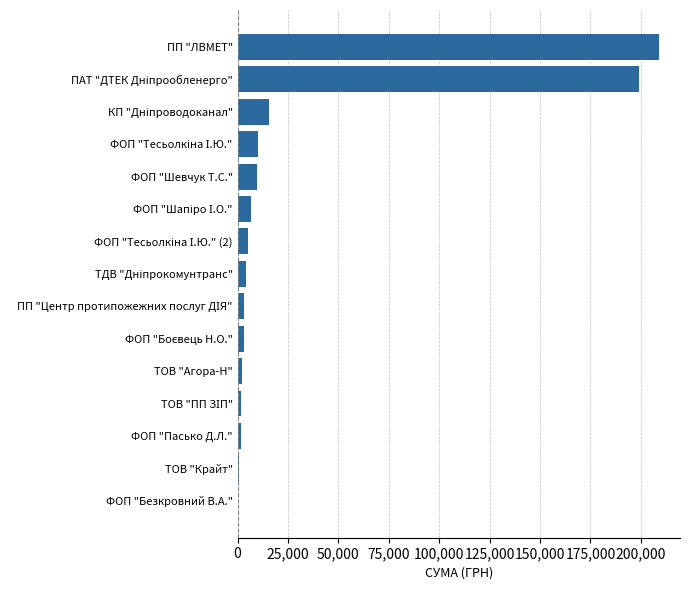

At which category does the chart reach its peak across all series?

ПП "ЛВМЕТ"